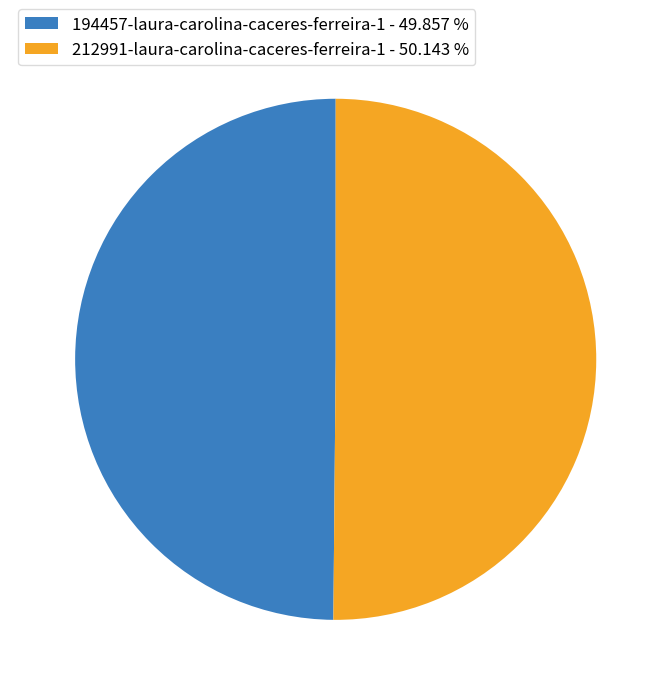

Approximately how many times larger is the value at 194457-laura-carolina-caceres-ferreira-1 - 49.857 % compared to 212991-laura-carolina-caceres-ferreira-1 - 50.143 %?

1.0